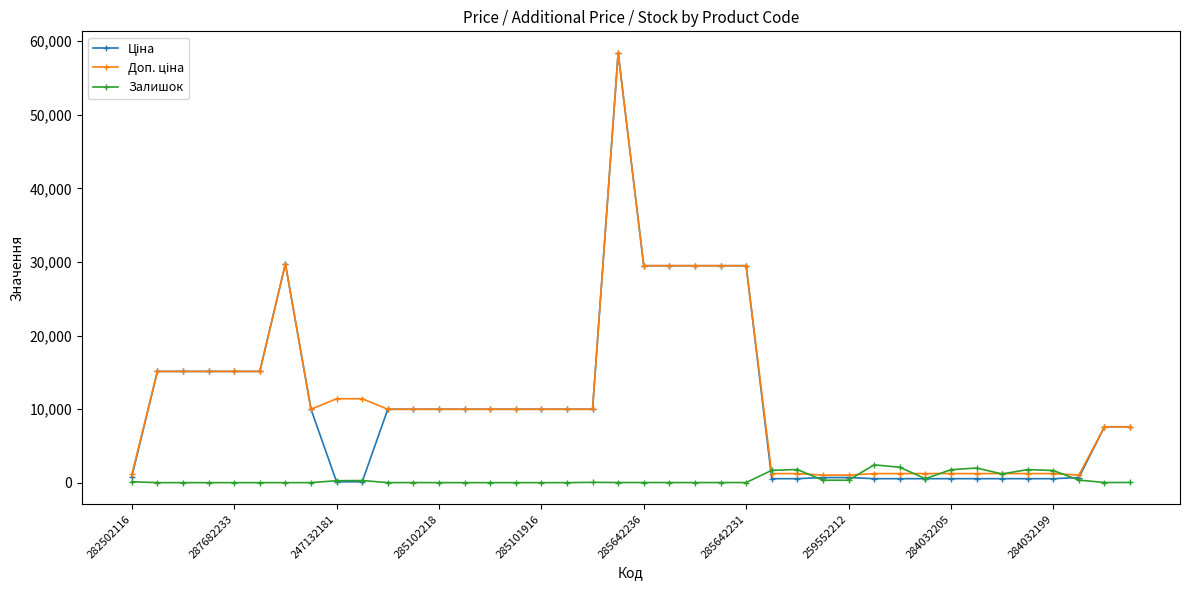

What is the value of the Залишок point at the 36th from the left?

1777.0